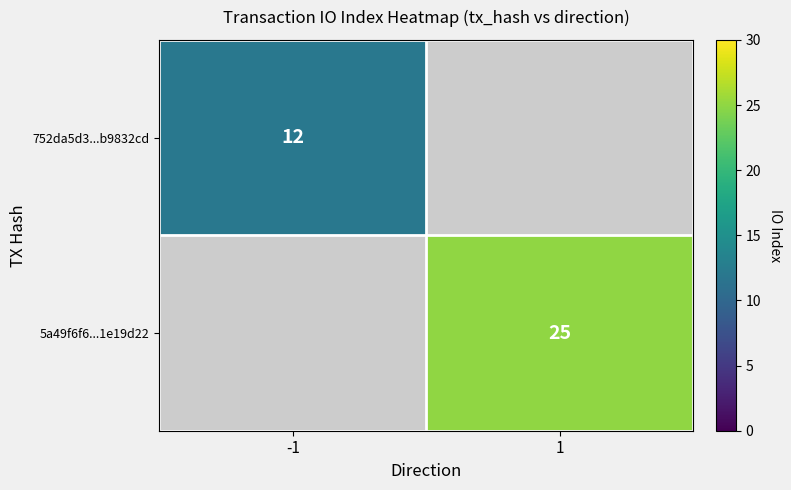

True or false: 752da5d3...b9832cd has a value of 12 at -1.

True